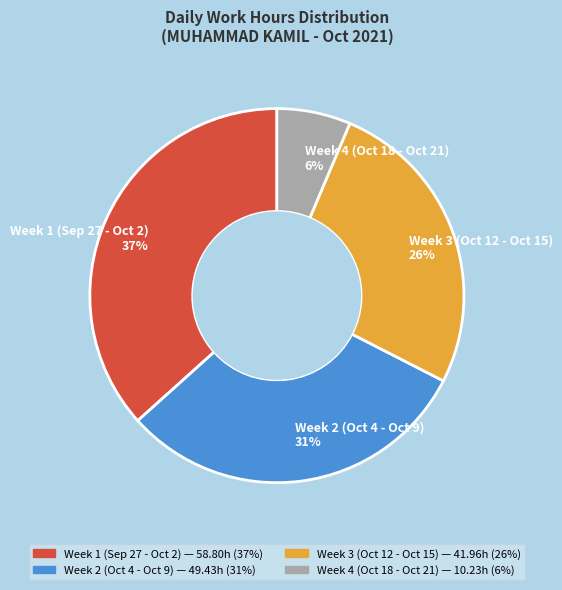

To the nearest percent, what percentage of the pie is Week 1 (Sep 27 - Oct 2) 37%?

37%